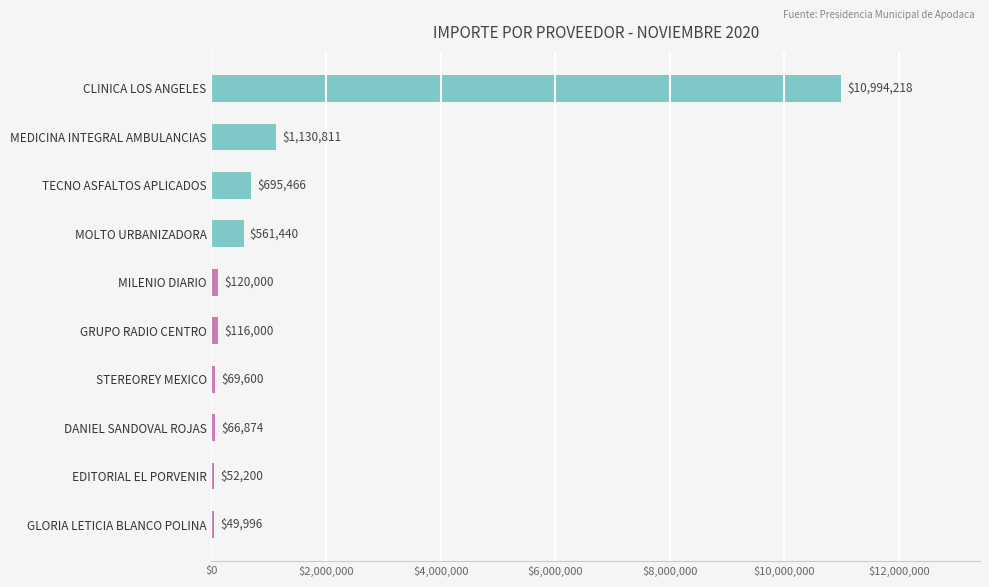

Rank the categories by value from highest to lowest.

CLINICA LOS ANGELES, MEDICINA INTEGRAL AMBULANCIAS, TECNO ASFALTOS APLICADOS, MOLTO URBANIZADORA, MILENIO DIARIO, GRUPO RADIO CENTRO, STEREOREY MEXICO, DANIEL SANDOVAL ROJAS, EDITORIAL EL PORVENIR, GLORIA LETICIA BLANCO POLINA